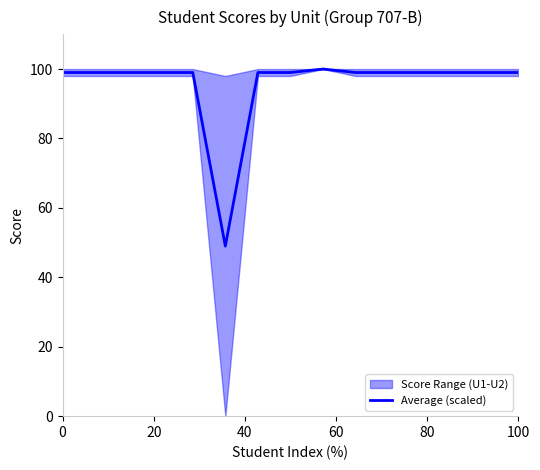

Does the chart have visible grid lines?

No